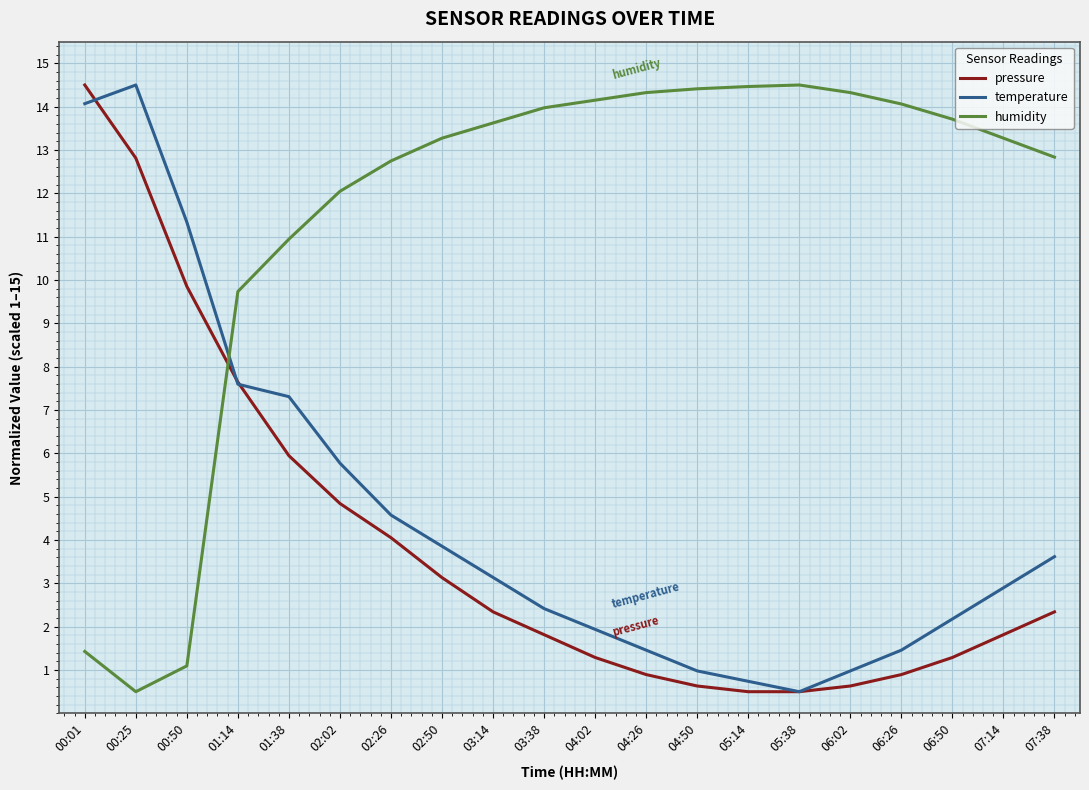

True or false: humidity and pressure cross at least once.

True